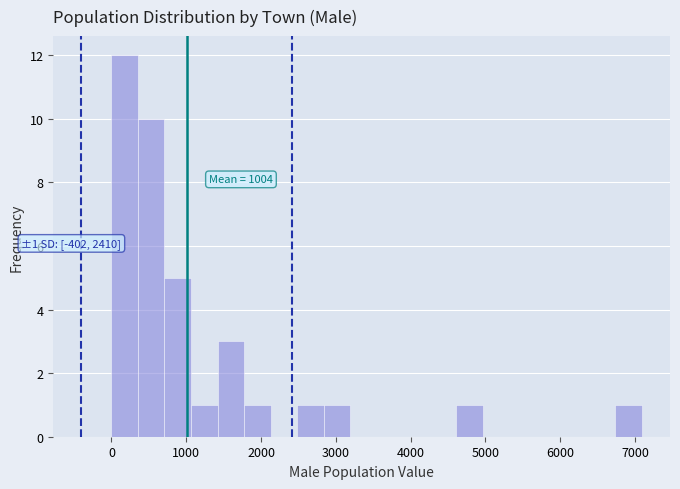

Read against the x-axis, roughly where is the centre of the tallest bar?

200